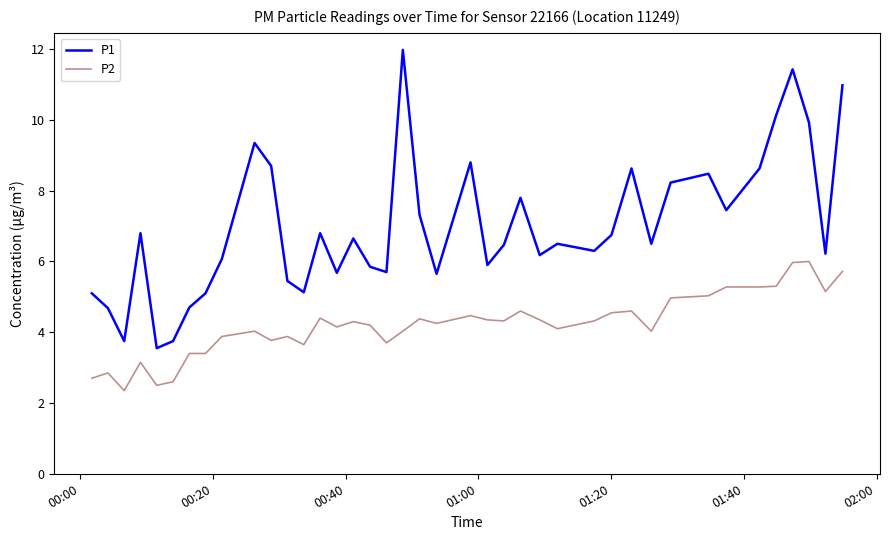

List the series in order of their overall mean, highest first.

P1, P2